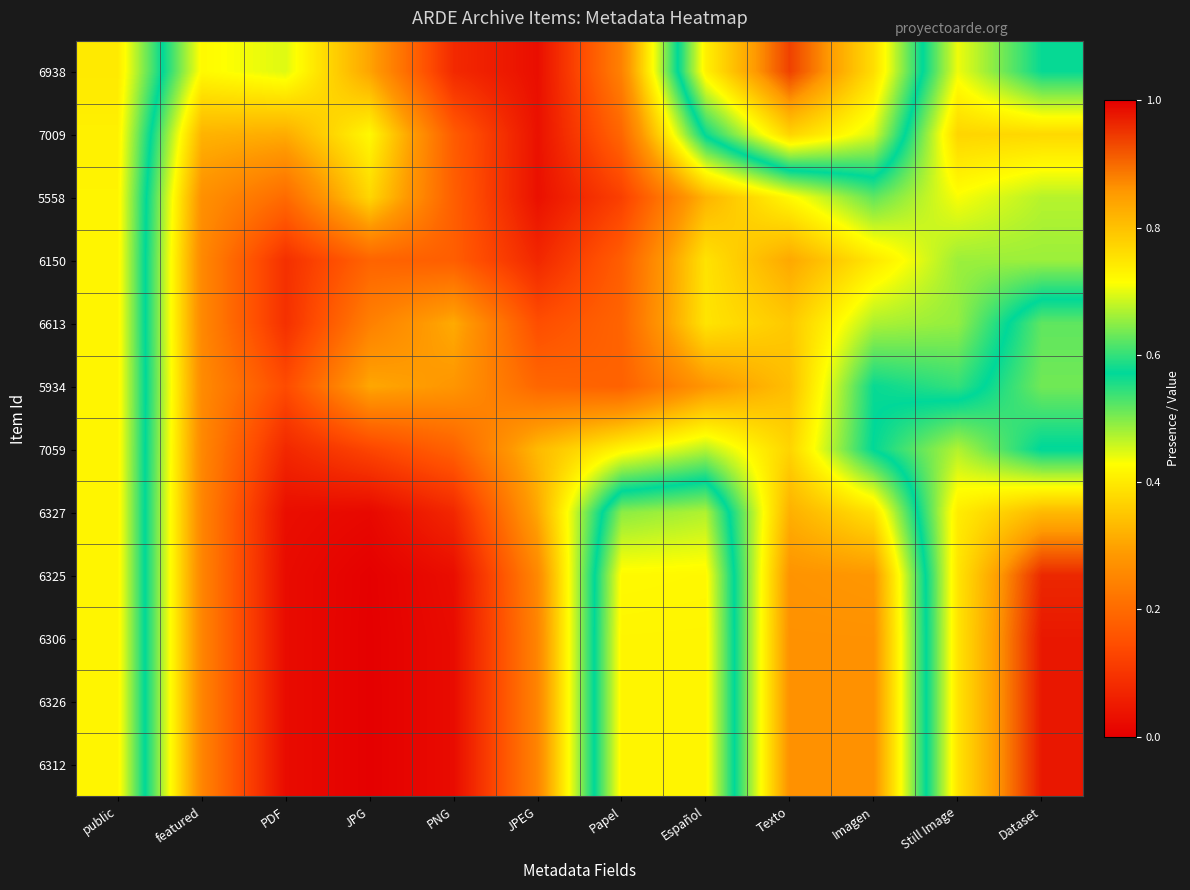

Reading left to right, extract all data points from this chart.

6938: public=0.7	featured=0.4	PDF=0.4	JPG=0.3	PNG=0.1	JPEG=0.0	Papel=0.2	Español=0.7	Texto=0.9	Imagen=0.8	Still Image=0.4	Dataset=0.6
7009: public=0.7	featured=0.3	PDF=0.3	JPG=0.4	PNG=0.2	JPEG=0.0	Papel=0.2	Español=0.6	Texto=0.8	Imagen=0.7	Still Image=0.4	Dataset=0.4
5558: public=0.7	featured=0.3	PDF=0.2	JPG=0.4	PNG=0.2	JPEG=0.0	Papel=0.1	Español=0.3	Texto=0.4	Imagen=0.5	Still Image=0.4	Dataset=0.5
6150: public=0.7	featured=0.3	PDF=0.1	JPG=0.2	PNG=0.2	JPEG=0.1	Papel=0.2	Español=0.4	Texto=0.3	Imagen=0.4	Still Image=0.5	Dataset=0.5
6613: public=0.7	featured=0.3	PDF=0.1	JPG=0.2	PNG=0.3	JPEG=0.1	Papel=0.2	Español=0.4	Texto=0.4	Imagen=0.5	Still Image=0.5	Dataset=0.6
5934: public=0.7	featured=0.3	PDF=0.1	JPG=0.3	PNG=0.3	JPEG=0.2	Papel=0.2	Español=0.3	Texto=0.3	Imagen=0.6	Still Image=0.5	Dataset=0.6
7059: public=0.7	featured=0.3	PDF=0.1	JPG=0.1	PNG=0.2	JPEG=0.3	Papel=0.4	Español=0.5	Texto=0.4	Imagen=0.6	Still Image=0.7	Dataset=0.6
6327: public=0.7	featured=0.3	PDF=0.0	JPG=0.0	PNG=0.1	JPEG=0.3	Papel=0.6	Español=0.7	Texto=0.3	Imagen=0.4	Still Image=0.7	Dataset=0.8
6325: public=0.7	featured=0.3	PDF=0.0	JPG=0.0	PNG=0.0	JPEG=0.3	Papel=0.7	Español=0.7	Texto=0.3	Imagen=0.3	Still Image=0.7	Dataset=1.0
6306: public=0.7	featured=0.3	PDF=0.0	JPG=0.0	PNG=0.0	JPEG=0.3	Papel=0.7	Español=0.7	Texto=0.3	Imagen=0.3	Still Image=0.7	Dataset=1.0
6326: public=0.7	featured=0.3	PDF=0.0	JPG=0.0	PNG=0.0	JPEG=0.3	Papel=0.7	Español=0.7	Texto=0.3	Imagen=0.3	Still Image=0.7	Dataset=1.0
6312: public=0.7	featured=0.3	PDF=0.0	JPG=0.0	PNG=0.0	JPEG=0.3	Papel=0.7	Español=0.7	Texto=0.3	Imagen=0.3	Still Image=0.7	Dataset=1.0